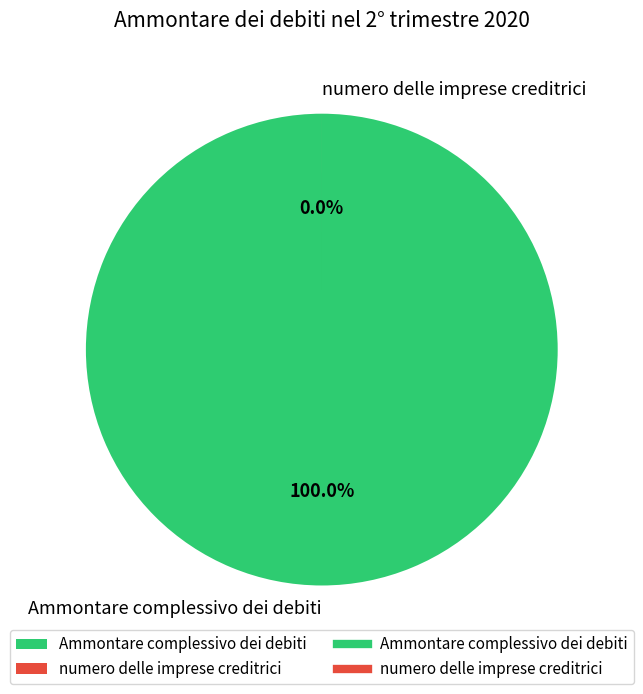

To the nearest percent, what portion does Ammontare complessivo dei debiti represent?

100%